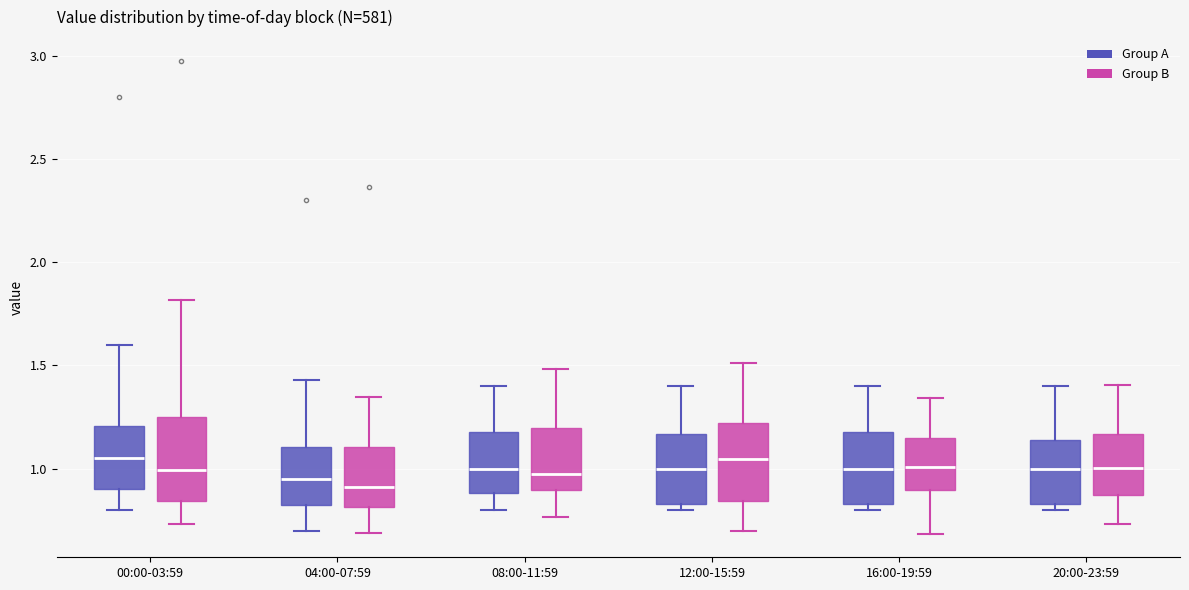

Where is the upper edge of the box for 16:00-19:59 (Group B) on the y-axis? The values are not printed on the chart, so give them approximately, as read against the axis.

1.15